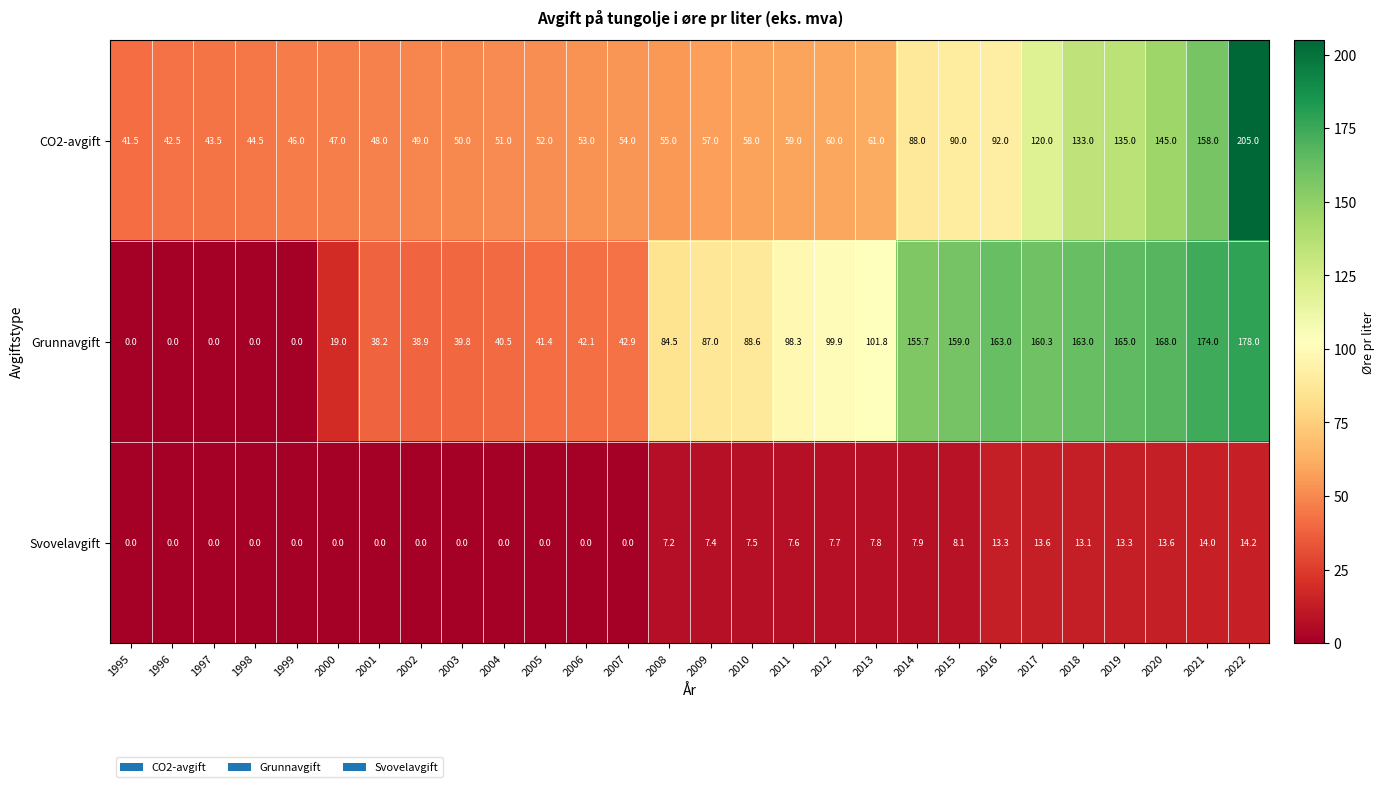

Count the number of categories in the chart.

28